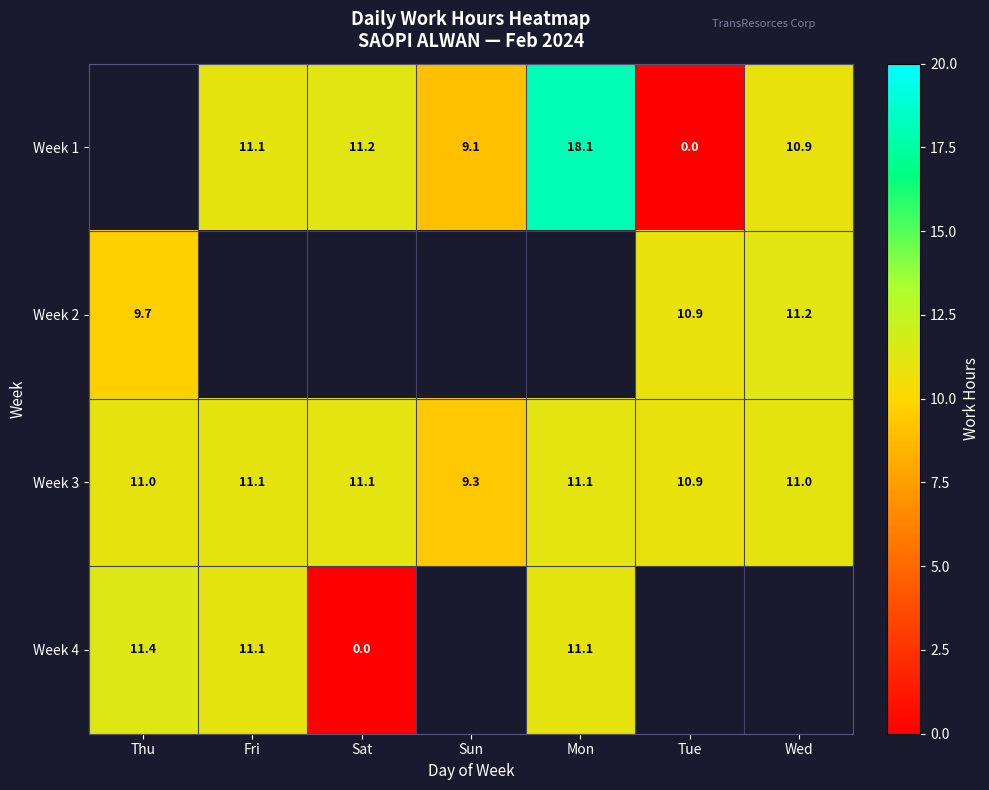

At which label is Week 3 closest to 10?

Sun